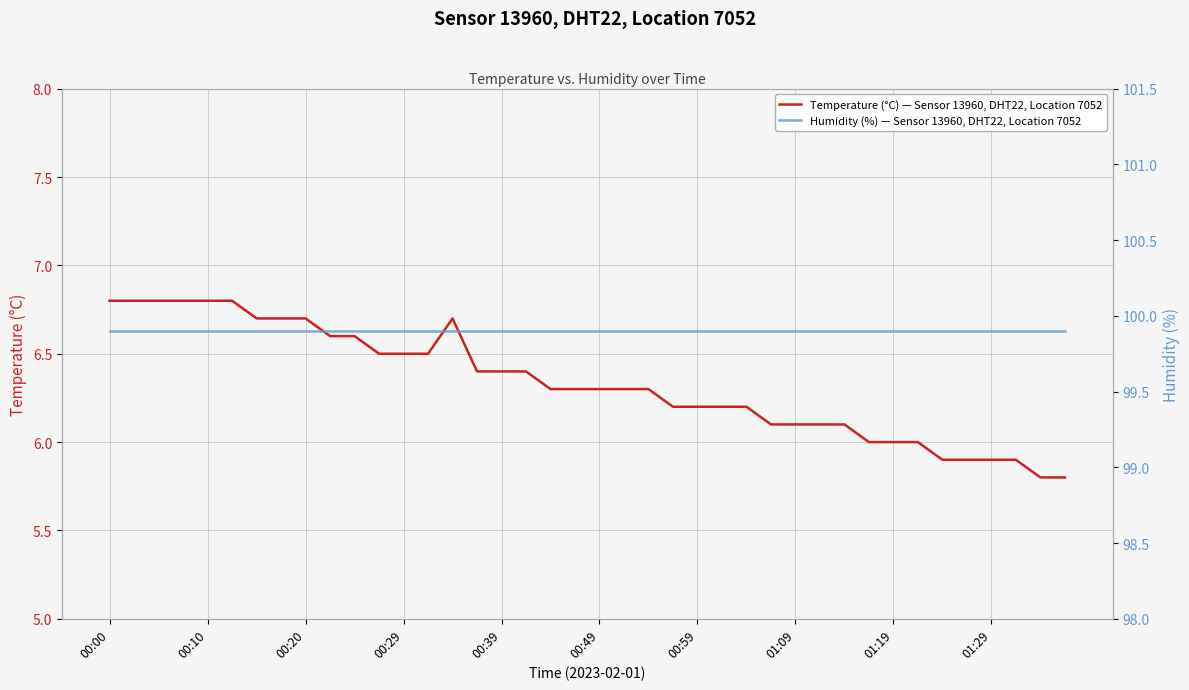

The Temperature (°C) — Sensor 13960, DHT22, Location 7052 series shows 6.4 at 00:39. True or false?

True